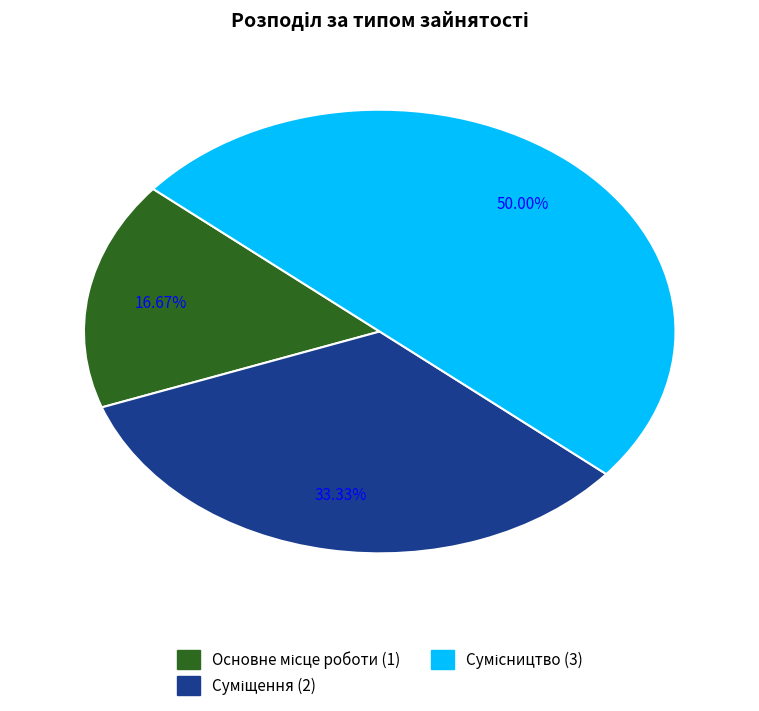

True or false: Суміщення accounts for 24% of the total.

False